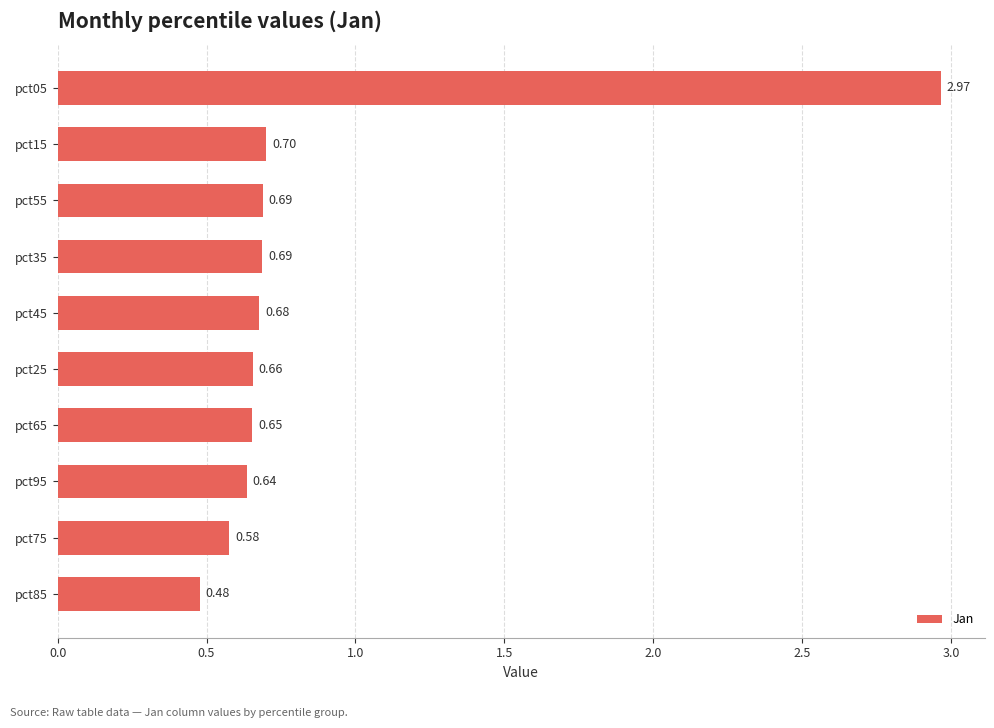

Are the bars grouped side by side (vs. stacked)?

No